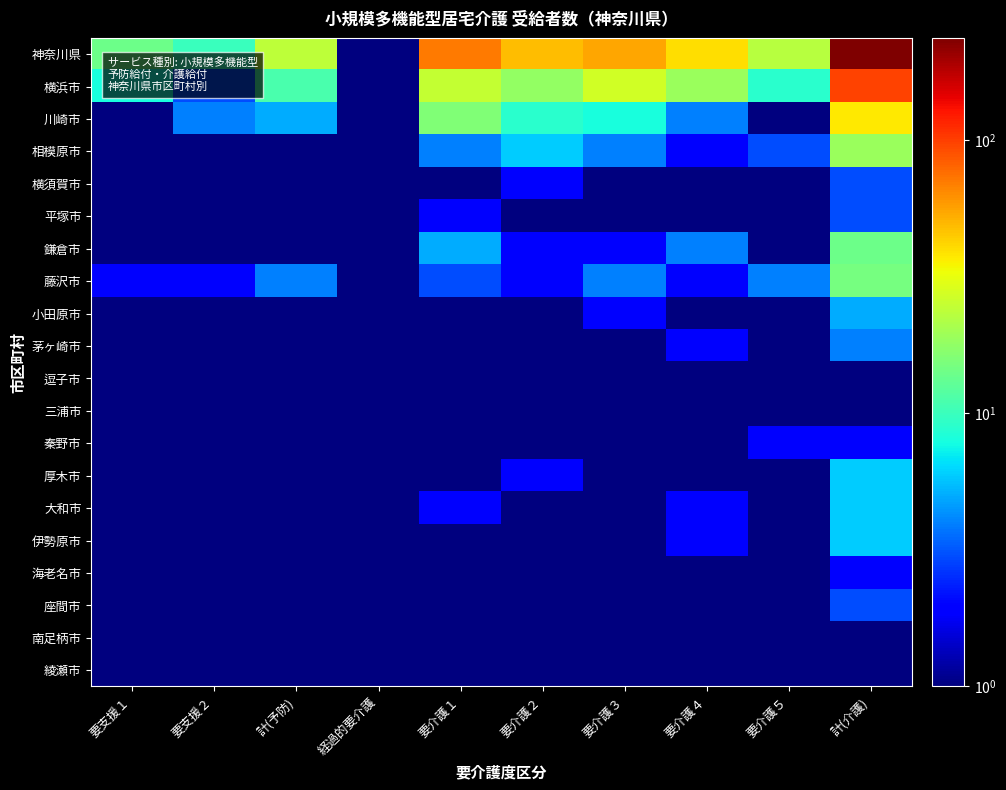

Reading right to left, list all the values displayed in this chart.

神奈川県: 計(介護)=237.0	要介護５=23.0	要介護４=40.0	要介護３=55.0	要介護２=48.0	要介護１=71.0	経過的要介護=0.1	計(予防)=24.0	要支援２=10.0	要支援１=14.0
横浜市: 計(介護)=98.0	要介護５=9.0	要介護４=19.0	要介護３=27.0	要介護２=18.0	要介護１=25.0	経過的要介護=0.1	計(予防)=11.0	要支援２=3.0	要支援１=8.0
川崎市: 計(介護)=37.0	要介護５=0.1	要介護４=4.0	要介護３=8.0	要介護２=9.0	要介護１=16.0	経過的要介護=0.1	計(予防)=5.0	要支援２=4.0	要支援１=1.0
相模原市: 計(介護)=19.0	要介護５=3.0	要介護４=2.0	要介護３=4.0	要介護２=6.0	要介護１=4.0	経過的要介護=0.1	計(予防)=0.1	要支援２=0.1	要支援１=0.1
横須賀市: 計(介護)=3.0	要介護５=0.1	要介護４=0.1	要介護３=1.0	要介護２=2.0	要介護１=0.1	経過的要介護=0.1	計(予防)=0.1	要支援２=0.1	要支援１=0.1
平塚市: 計(介護)=3.0	要介護５=0.1	要介護４=0.1	要介護３=1.0	要介護２=0.1	要介護１=2.0	経過的要介護=0.1	計(予防)=0.1	要支援２=0.1	要支援１=0.1
鎌倉市: 計(介護)=14.0	要介護５=1.0	要介護４=4.0	要介護３=2.0	要介護２=2.0	要介護１=5.0	経過的要介護=0.1	計(予防)=1.0	要支援２=0.1	要支援１=1.0
藤沢市: 計(介護)=15.0	要介護５=4.0	要介護４=2.0	要介護３=4.0	要介護２=2.0	要介護１=3.0	経過的要介護=0.1	計(予防)=4.0	要支援２=2.0	要支援１=2.0
小田原市: 計(介護)=5.0	要介護５=0.1	要介護４=1.0	要介護３=2.0	要介護２=1.0	要介護１=1.0	経過的要介護=0.1	計(予防)=0.1	要支援２=0.1	要支援１=0.1
茅ヶ崎市: 計(介護)=4.0	要介護５=0.1	要介護４=2.0	要介護３=0.1	要介護２=1.0	要介護１=1.0	経過的要介護=0.1	計(予防)=0.1	要支援２=0.1	要支援１=0.1
逗子市: 計(介護)=1.0	要介護５=0.1	要介護４=0.1	要介護３=1.0	要介護２=0.1	要介護１=0.1	経過的要介護=0.1	計(予防)=0.1	要支援２=0.1	要支援１=0.1
三浦市: 計(介護)=0.1	要介護５=0.1	要介護４=0.1	要介護３=0.1	要介護２=0.1	要介護１=0.1	経過的要介護=0.1	計(予防)=0.1	要支援２=0.1	要支援１=0.1
秦野市: 計(介護)=2.0	要介護５=2.0	要介護４=0.1	要介護３=0.1	要介護２=0.1	要介護１=0.1	経過的要介護=0.1	計(予防)=0.1	要支援２=0.1	要支援１=0.1
厚木市: 計(介護)=6.0	要介護５=1.0	要介護４=1.0	要介護３=1.0	要介護２=2.0	要介護１=1.0	経過的要介護=0.1	計(予防)=0.1	要支援２=0.1	要支援１=0.1
大和市: 計(介護)=6.0	要介護５=1.0	要介護４=2.0	要介護３=0.1	要介護２=1.0	要介護１=2.0	経過的要介護=0.1	計(予防)=0.1	要支援２=0.1	要支援１=0.1
伊勢原市: 計(介護)=6.0	要介護５=1.0	要介護４=2.0	要介護３=1.0	要介護２=1.0	要介護１=1.0	経過的要介護=0.1	計(予防)=0.1	要支援２=0.1	要支援１=0.1
海老名市: 計(介護)=2.0	要介護５=0.1	要介護４=0.1	要介護３=1.0	要介護２=1.0	要介護１=0.1	経過的要介護=0.1	計(予防)=0.1	要支援２=0.1	要支援１=0.1
座間市: 計(介護)=3.0	要介護５=0.1	要介護４=1.0	要介護３=1.0	要介護２=0.1	要介護１=1.0	経過的要介護=0.1	計(予防)=0.1	要支援２=0.1	要支援１=0.1
南足柄市: 計(介護)=1.0	要介護５=0.1	要介護４=0.1	要介護３=0.1	要介護２=1.0	要介護１=0.1	経過的要介護=0.1	計(予防)=1.0	要支援２=0.1	要支援１=1.0
綾瀬市: 計(介護)=0.1	要介護５=0.1	要介護４=0.1	要介護３=0.1	要介護２=0.1	要介護１=0.1	経過的要介護=0.1	計(予防)=0.1	要支援２=0.1	要支援１=0.1